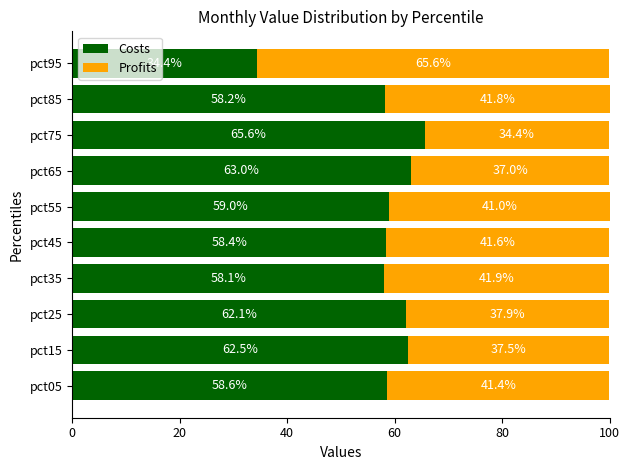

What is the difference between the maximum and second lowest values in the Costs series?

7.5